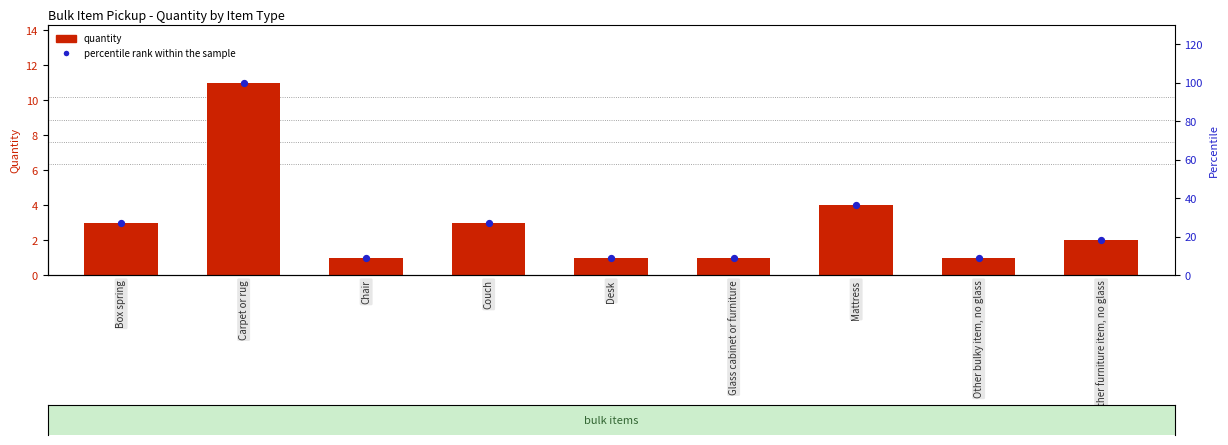

Which series has the largest total across all categories?

percentile rank within the sample